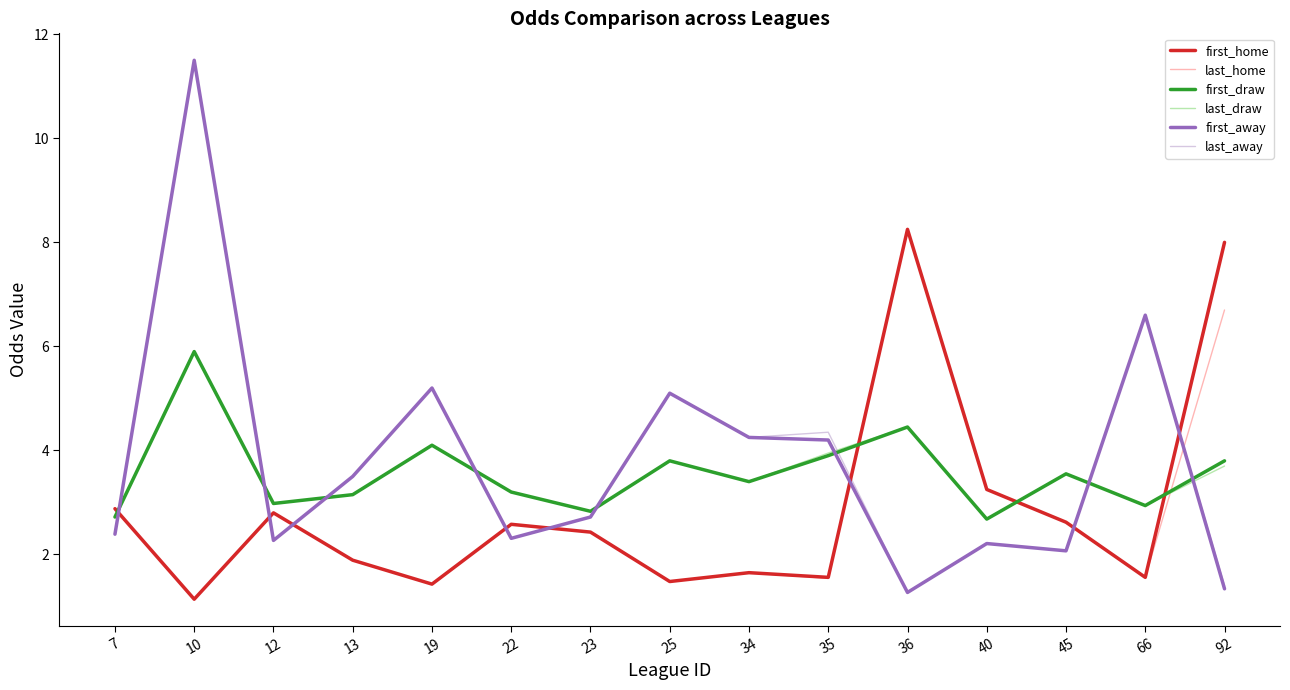

How many categories are shown in the chart?

15